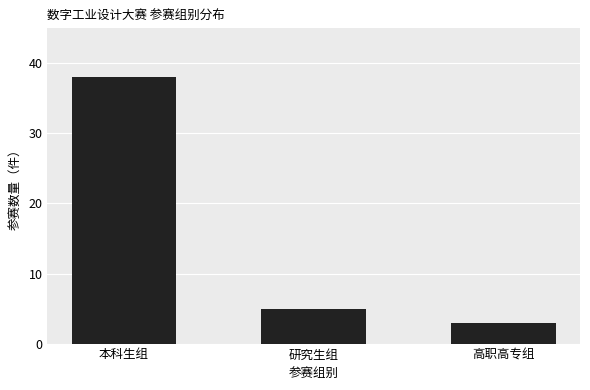

List the labels in order of value, smallest first.

高职高专组, 研究生组, 本科生组